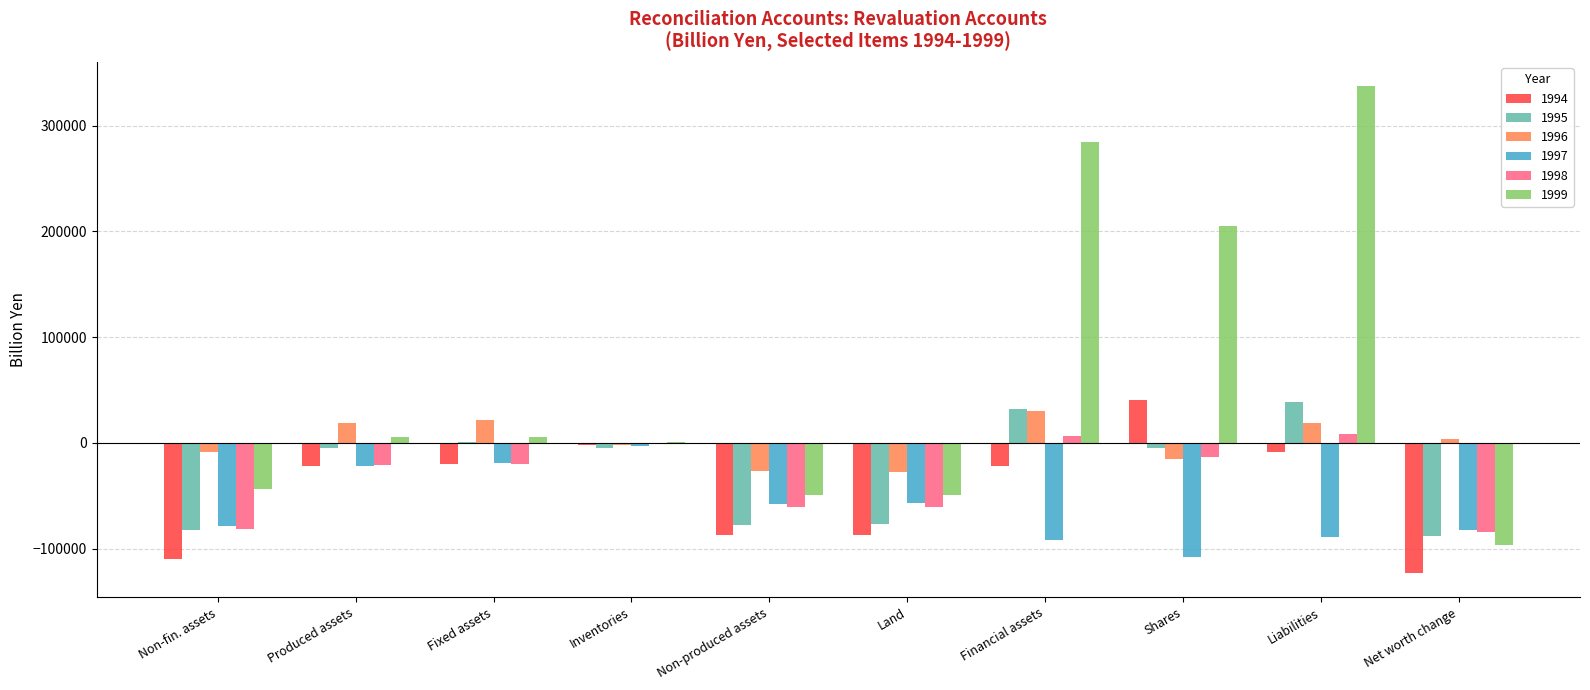

How many values in the 1997 series exceed -57387?

4